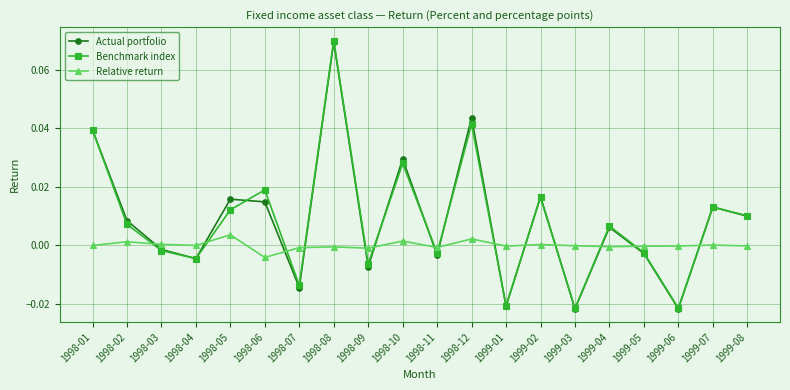

True or false: Benchmark index has a value of -0.0 at 1999-05.

True